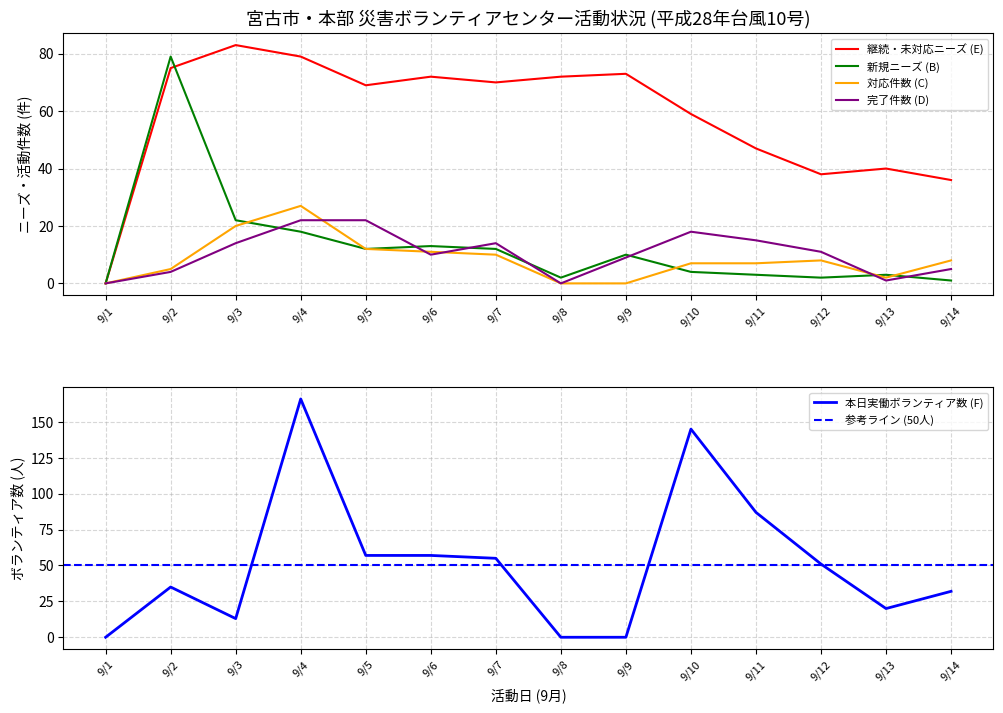

True or false: 新規ニーズ (B) and 対応件数 (C) cross at least once.

True